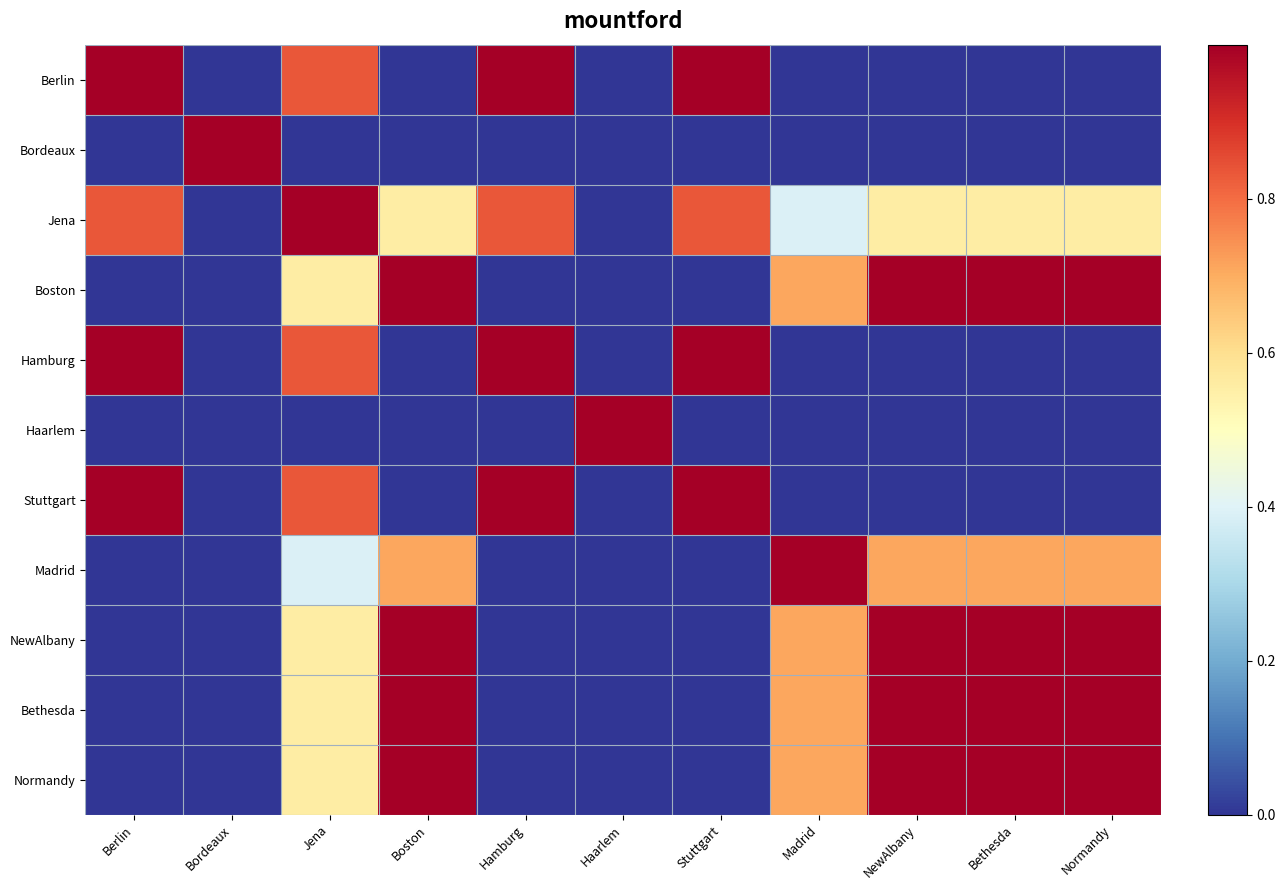

What is the total value across all series at NewAlbany?

5.3